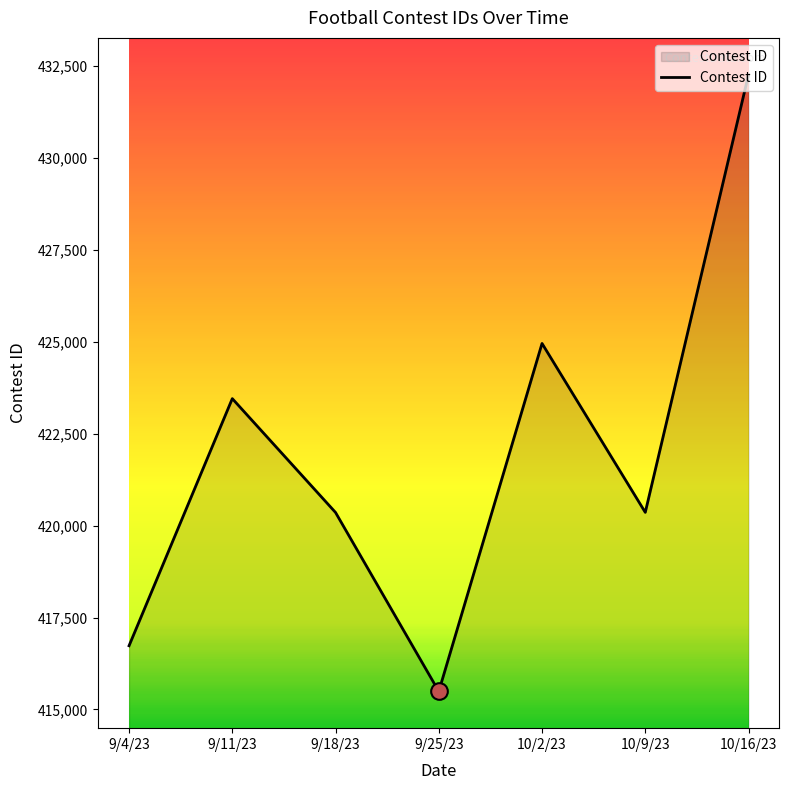

What is the sum of all values?

2953622